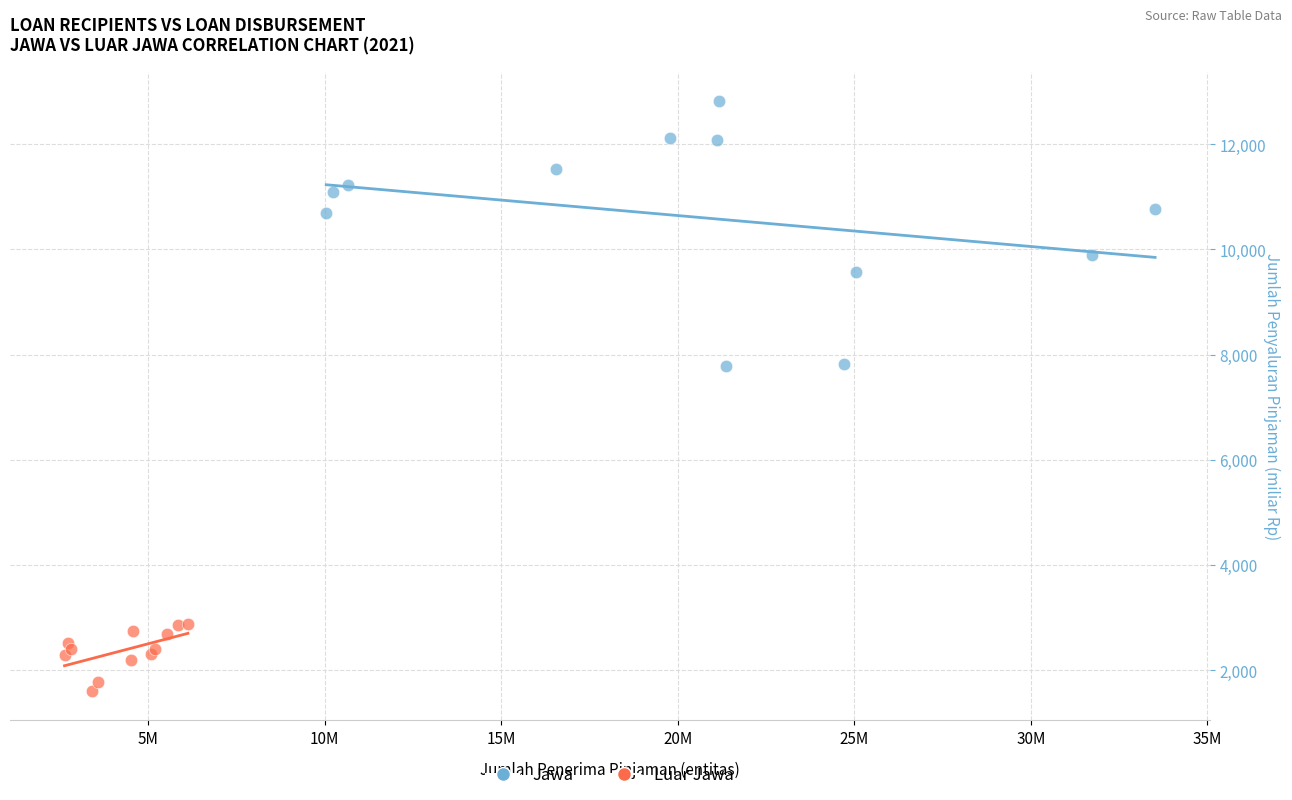

Which series reaches the maximum Y coordinate?

Jawa